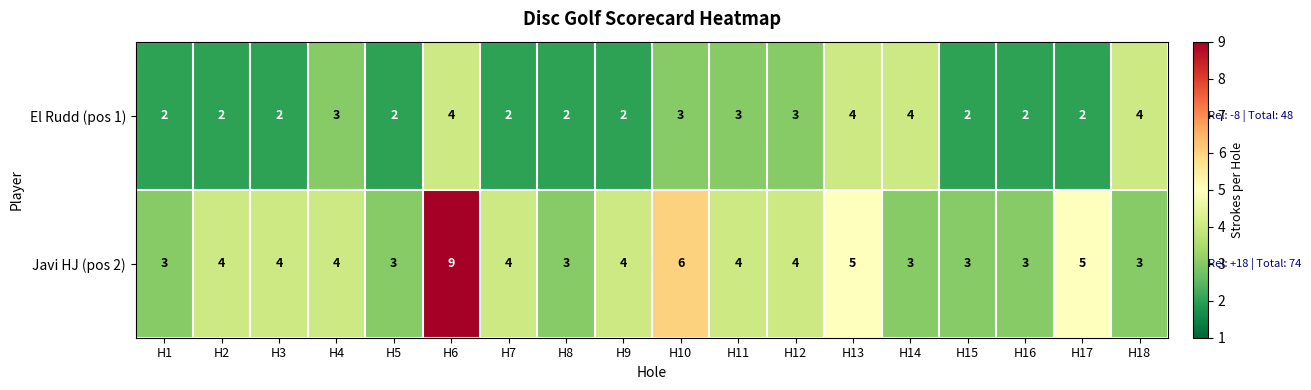

True or false: El Rudd (pos 1) has a value of 4 at H18.

True